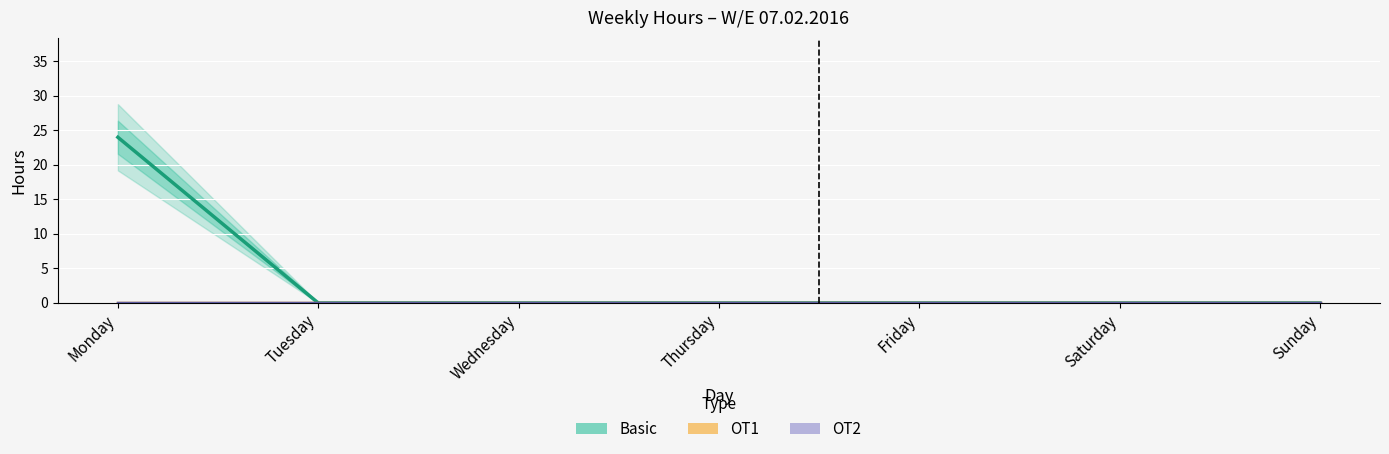

Reading left to right, list all the values displayed in this chart.

Basic: Monday=24	Tuesday=0	Wednesday=0	Thursday=0	Friday=0	Saturday=0	Sunday=0
OT1: Monday=0	Tuesday=0	Wednesday=0	Thursday=0	Friday=0	Saturday=0	Sunday=0
OT2: Monday=0	Tuesday=0	Wednesday=0	Thursday=0	Friday=0	Saturday=0	Sunday=0